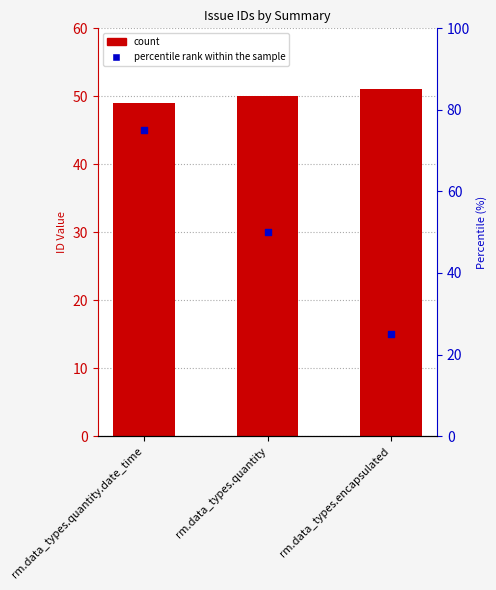

Which series contains the highest Y value?

percentile rank within the sample